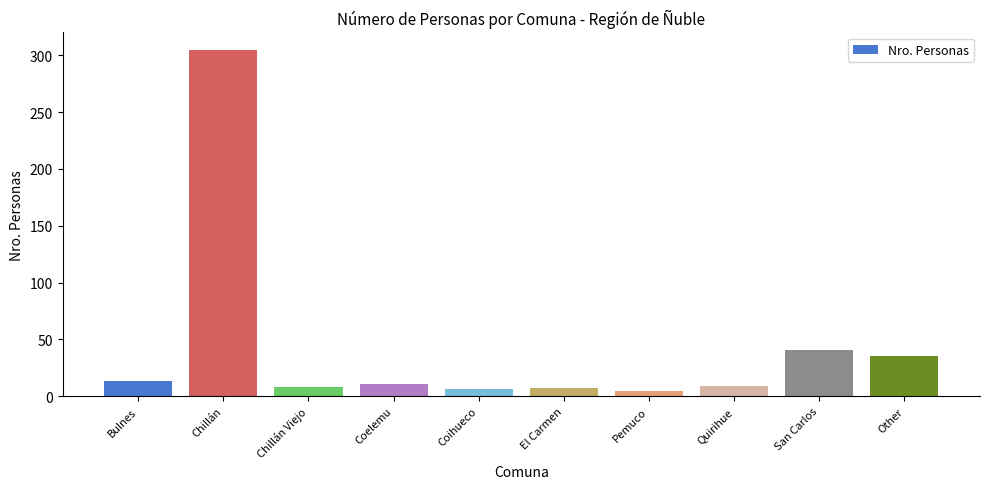

What is the average value?

44